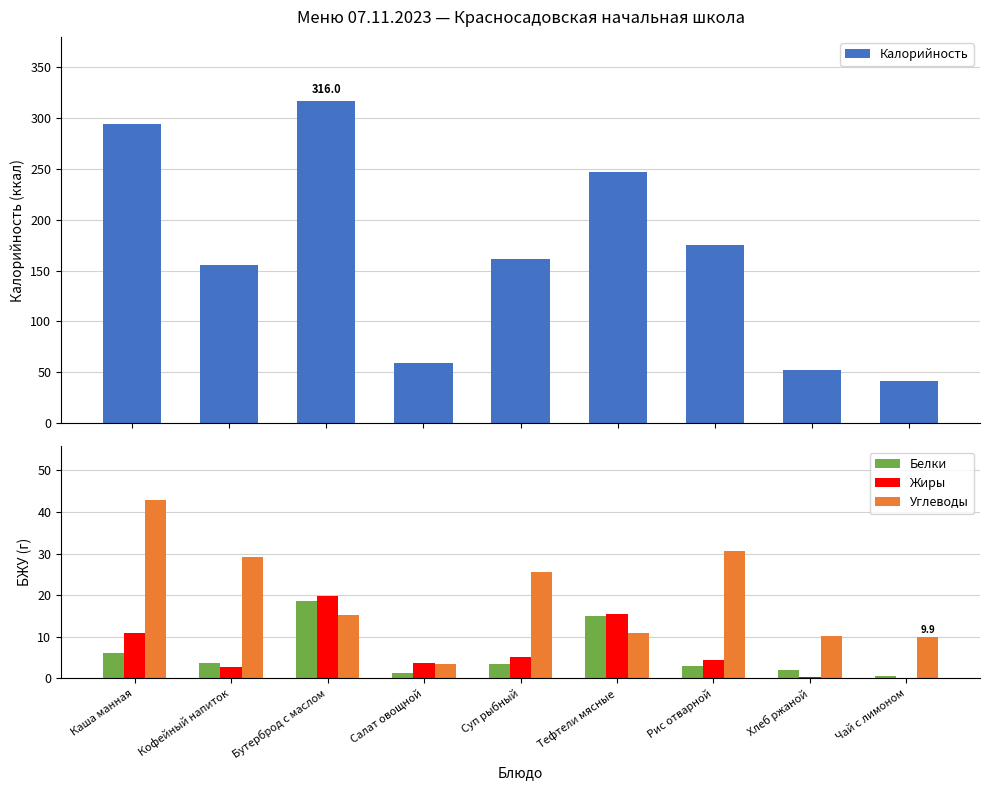

How many series are shown in this chart?

4